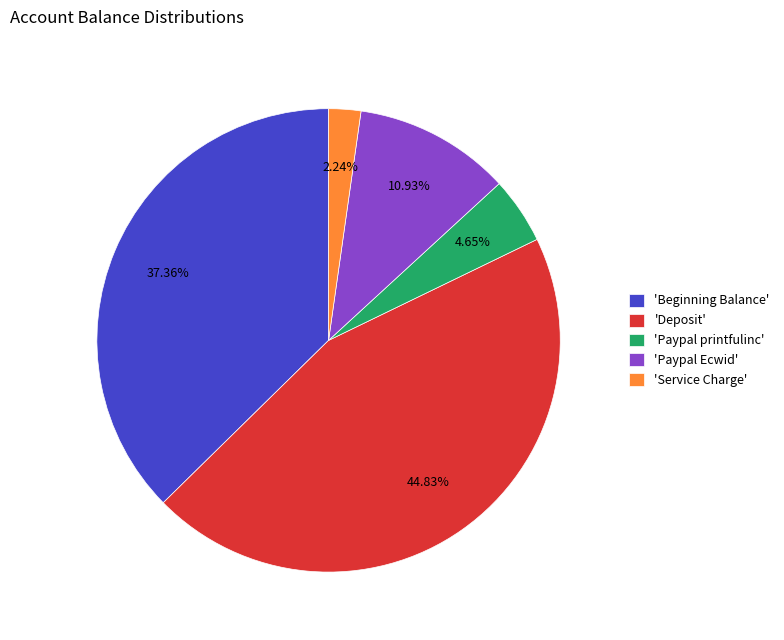

Count the number of slices in the pie.

5